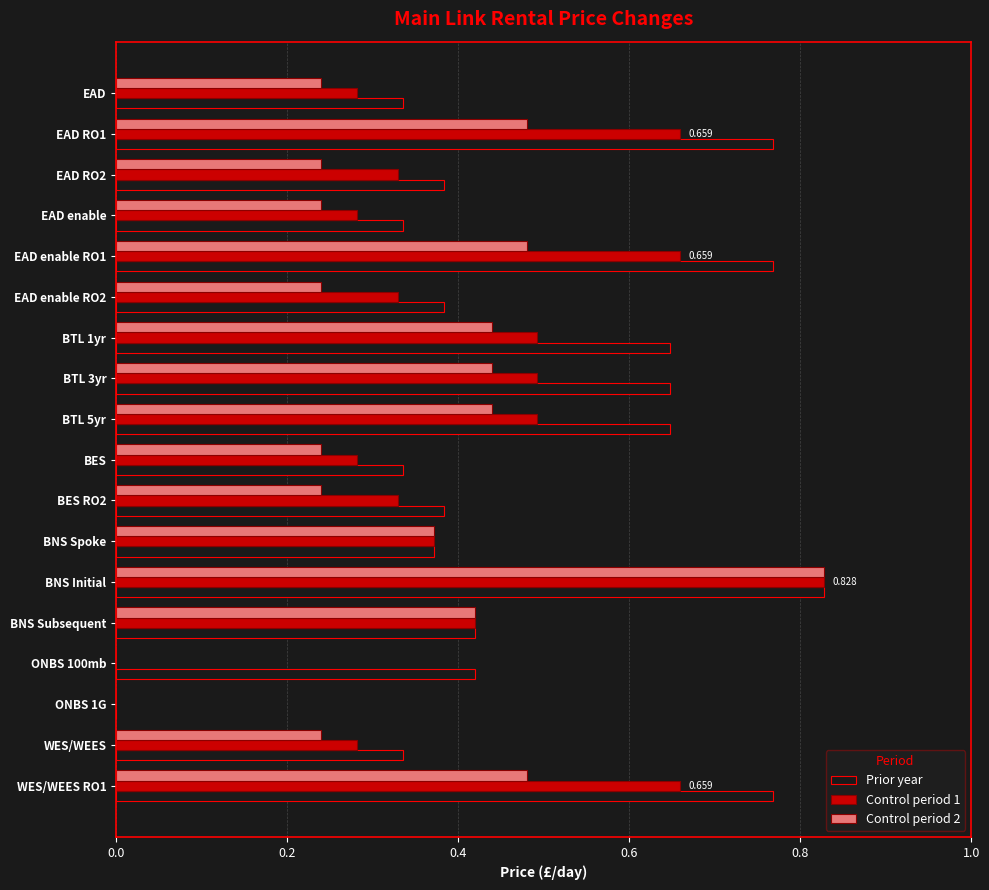

How many Prior year values are between 0 and 1?

18